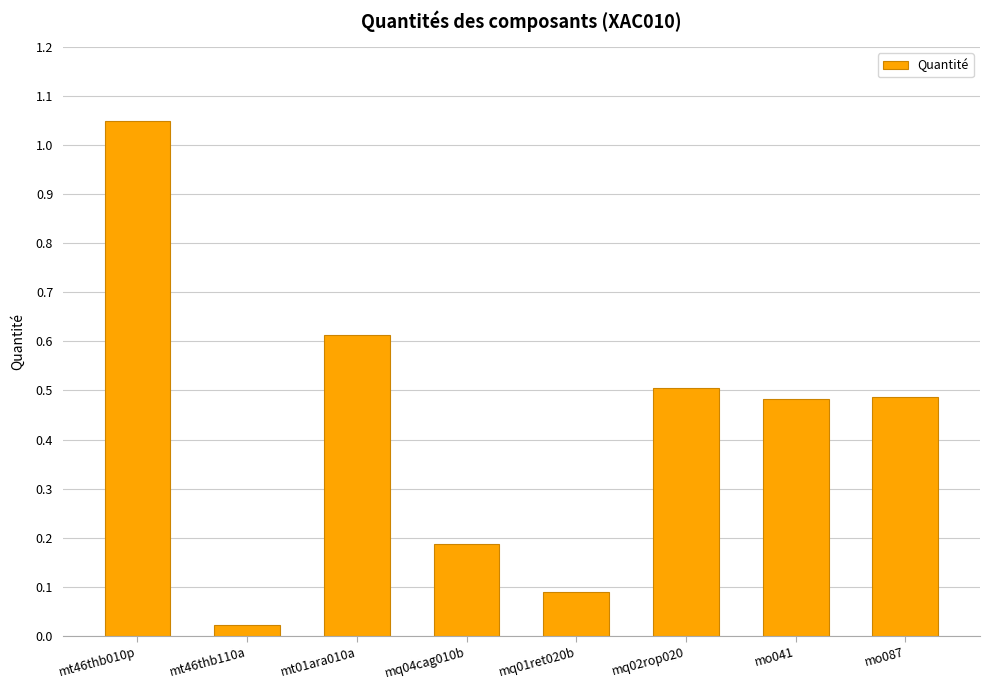

True or false: the data shows 0.2 at mt01ara010a.

False